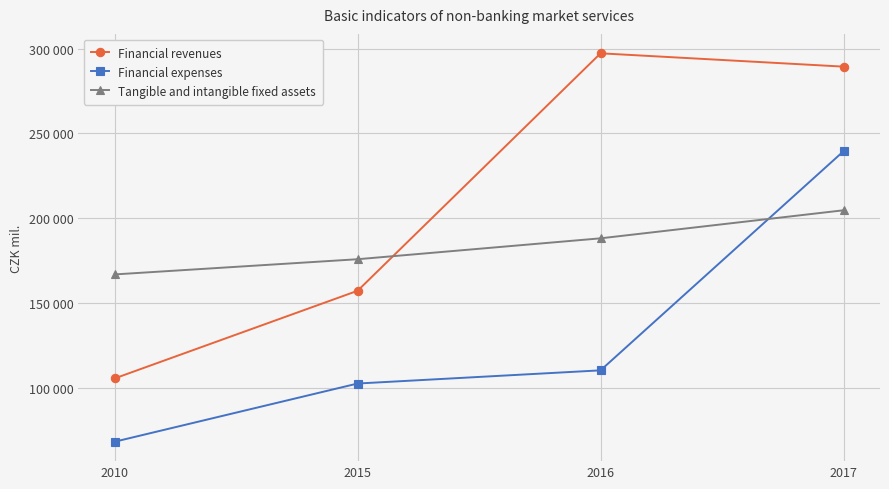

What are all the series names shown in the legend?

Financial revenues, Financial expenses, Tangible and intangible fixed assets